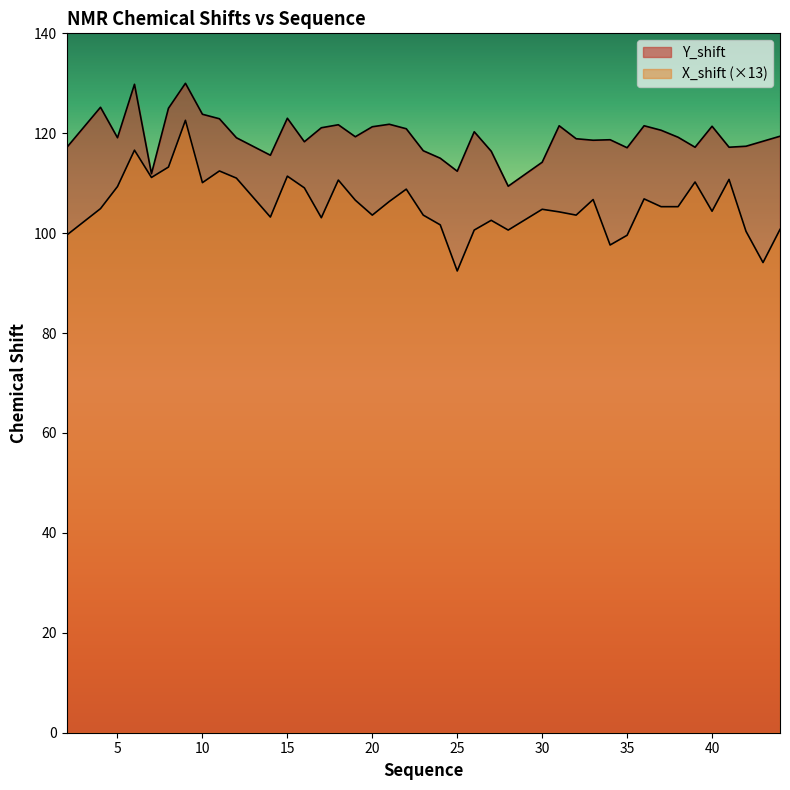

Where does the Y_shift series first go above 119?

4